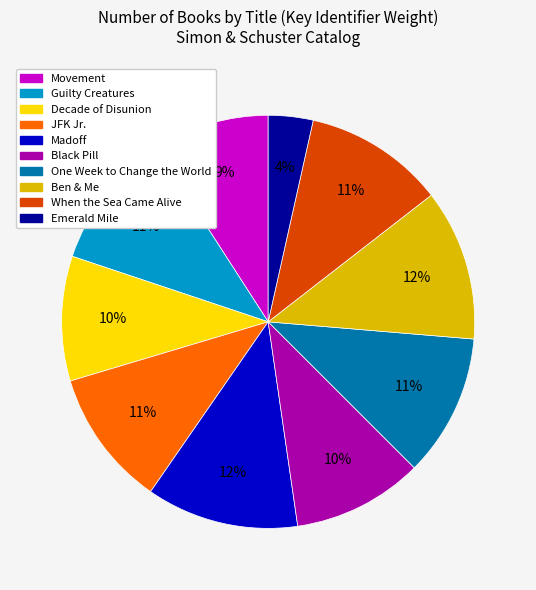

Combined, do Movement and Emerald Mile account for over 50%?

No